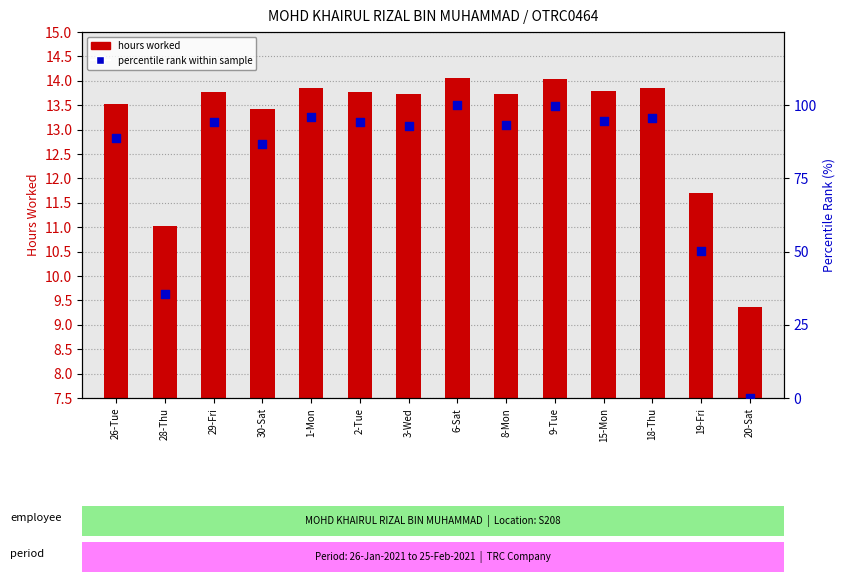

At how many categories does at least one series exceed 13?

13